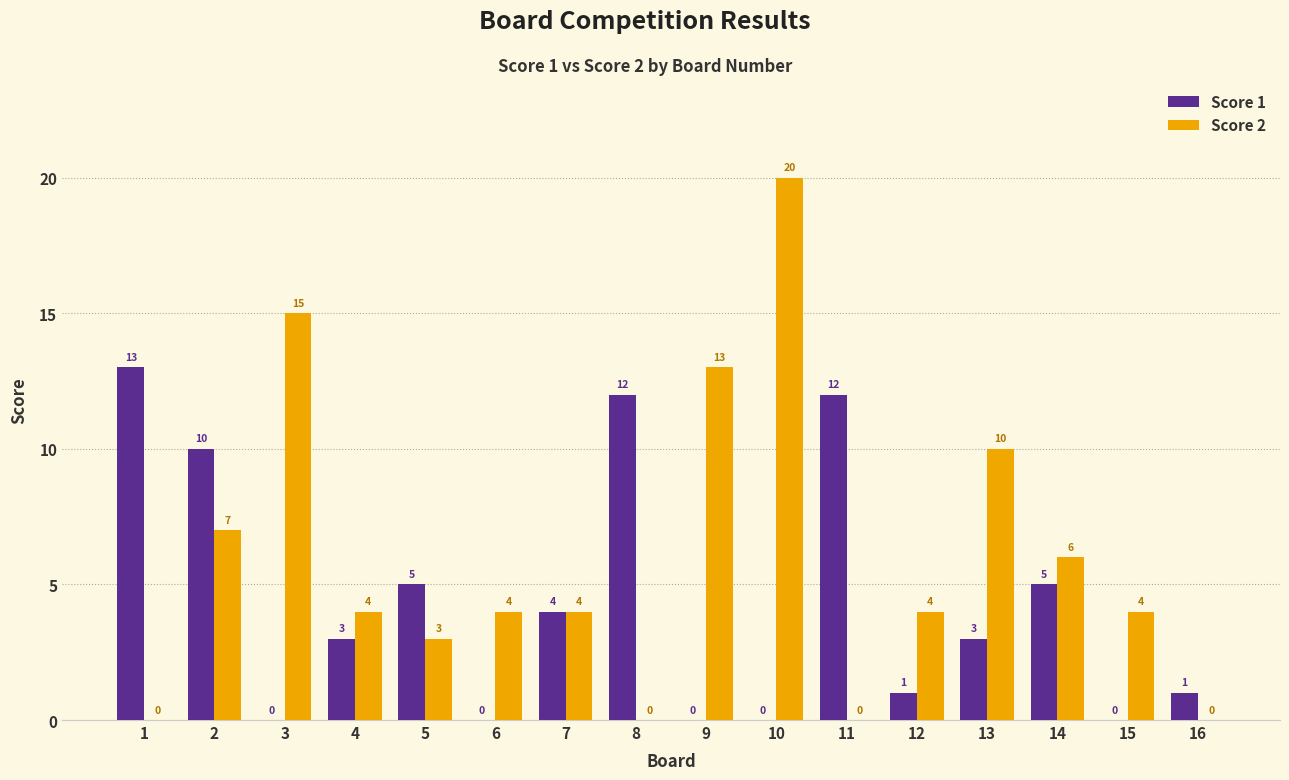

What is the sum of the Score 2 values at 7 and 2?

11